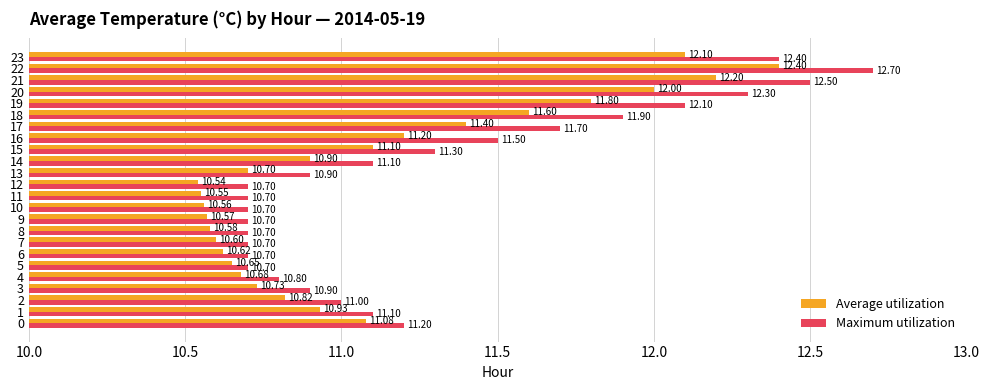

What value does the Maximum utilization series have at 12?

10.7